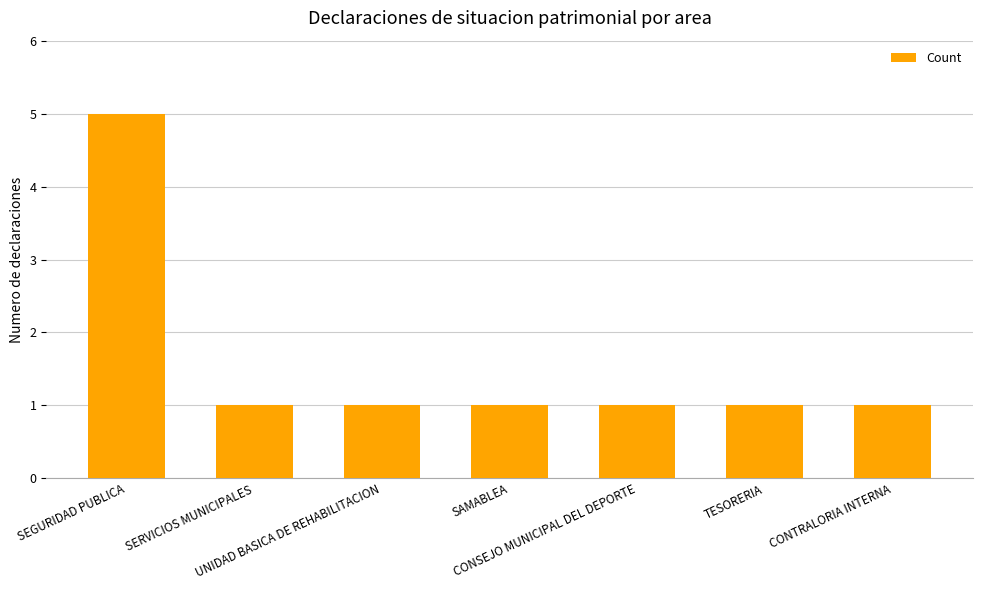

What is the maximum value shown in the chart?

5